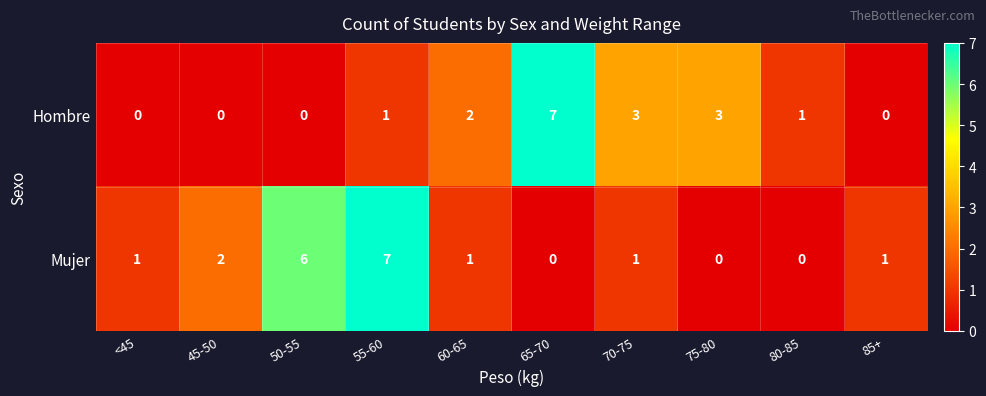

Which series has the largest total across all categories?

Mujer